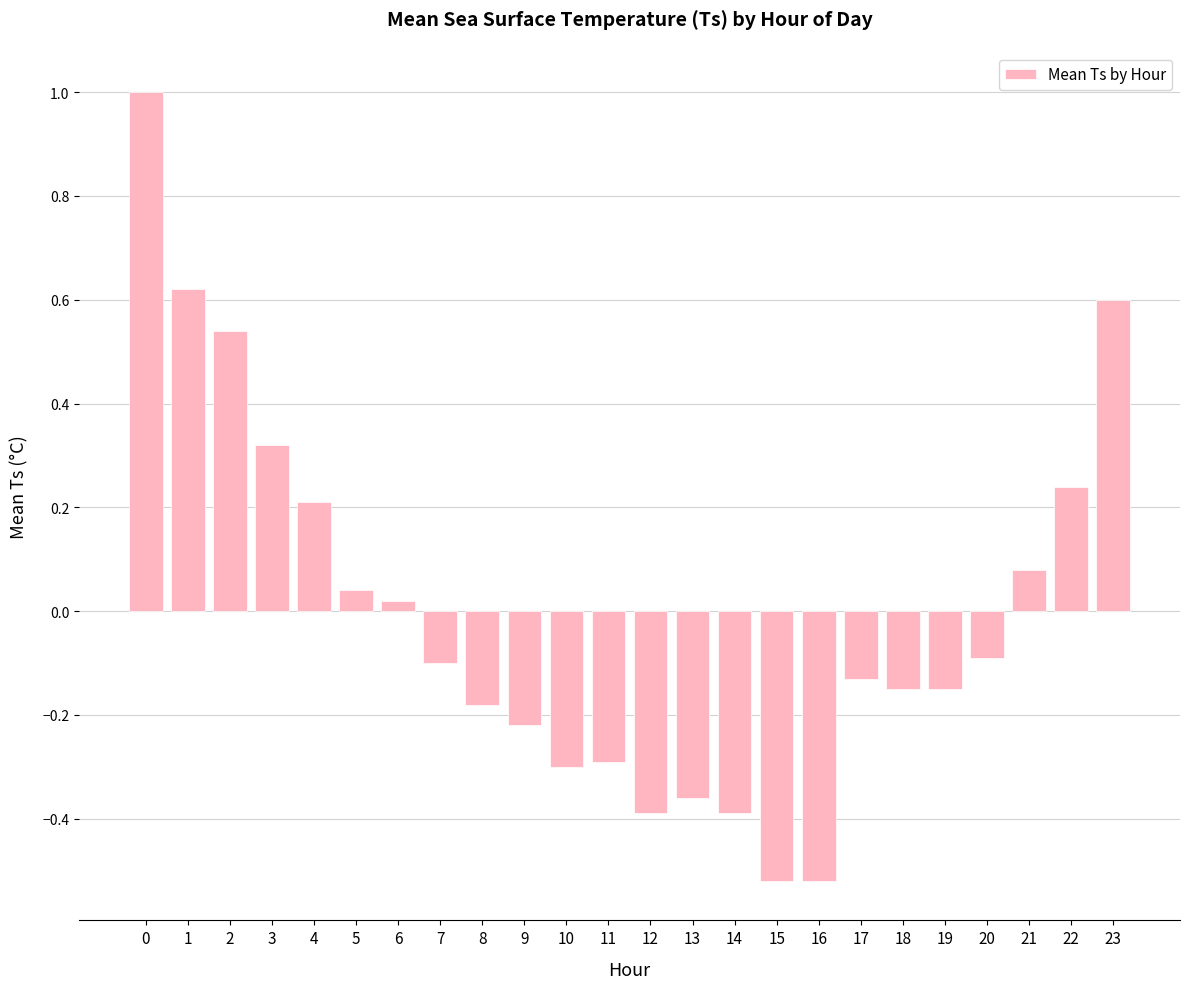

What is the sum of the values at 0 and 21?

1.1